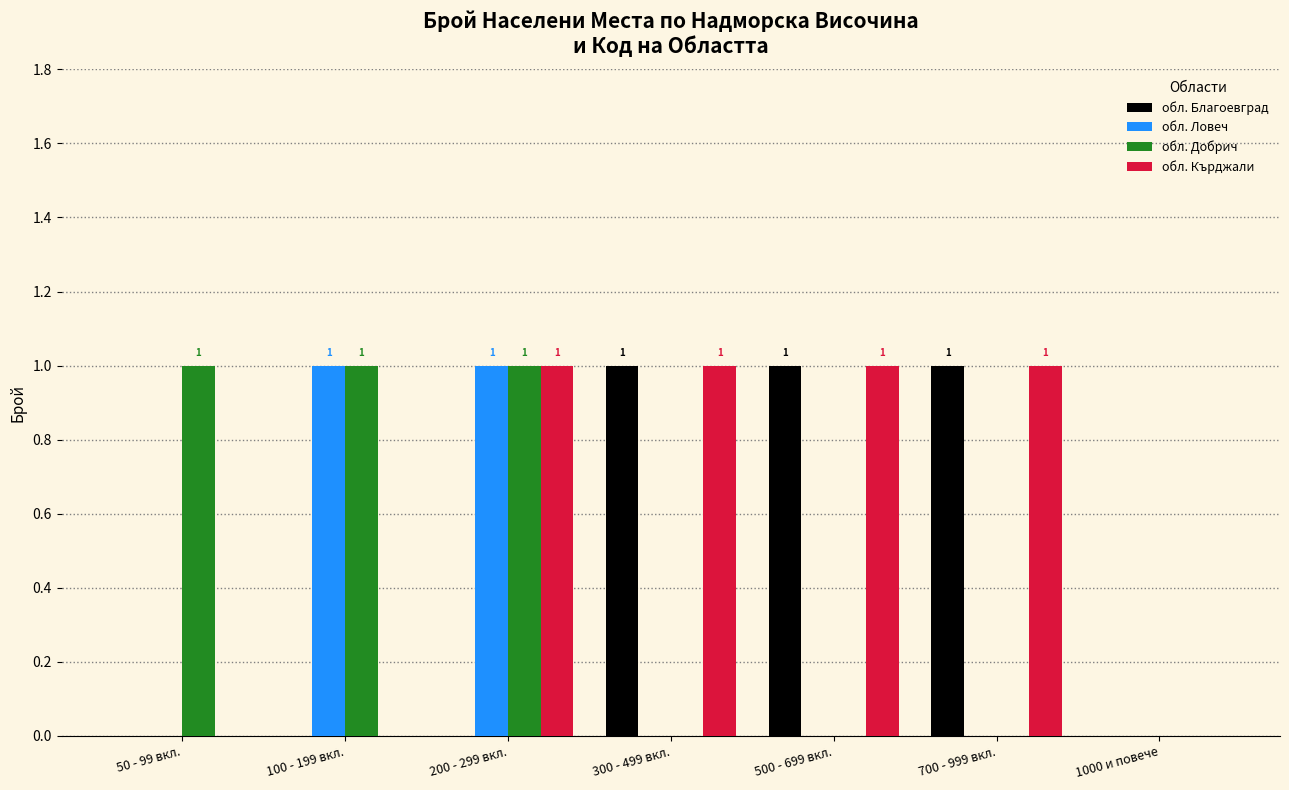

Is it true that обл. Добрич equals 0 at 300 - 499 вкл.?

True